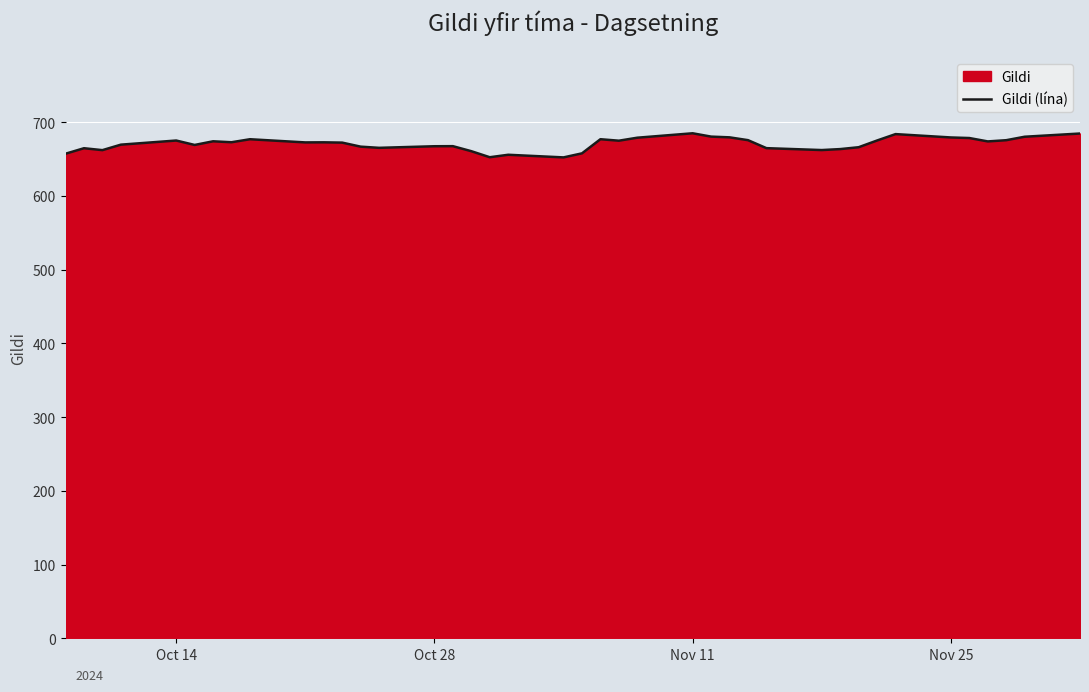

The chart shows a value of 1115.5 at Oct 28. True or false?

False